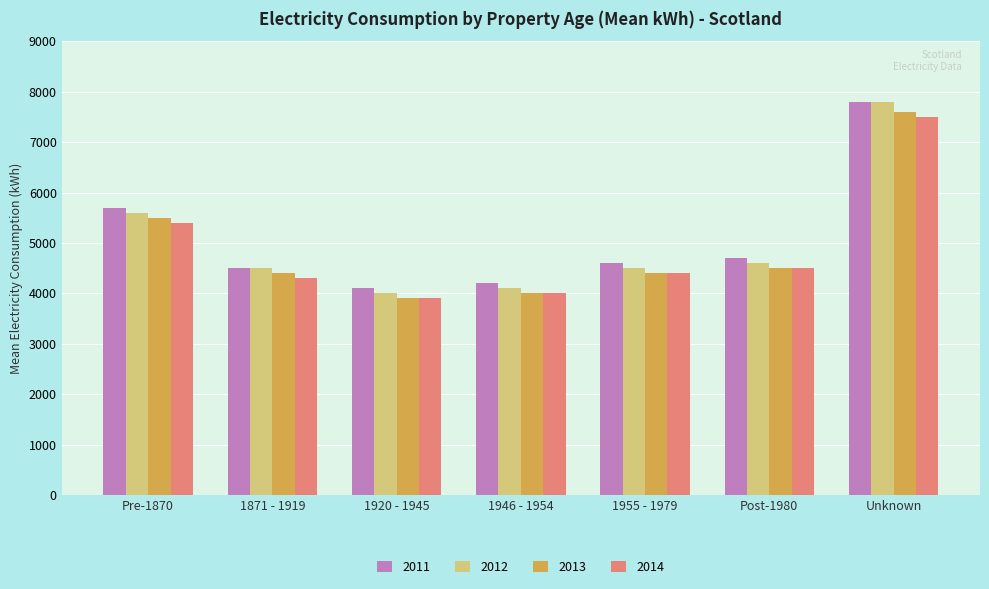

What is the label of the 3rd bar from the right?

1955 - 1979